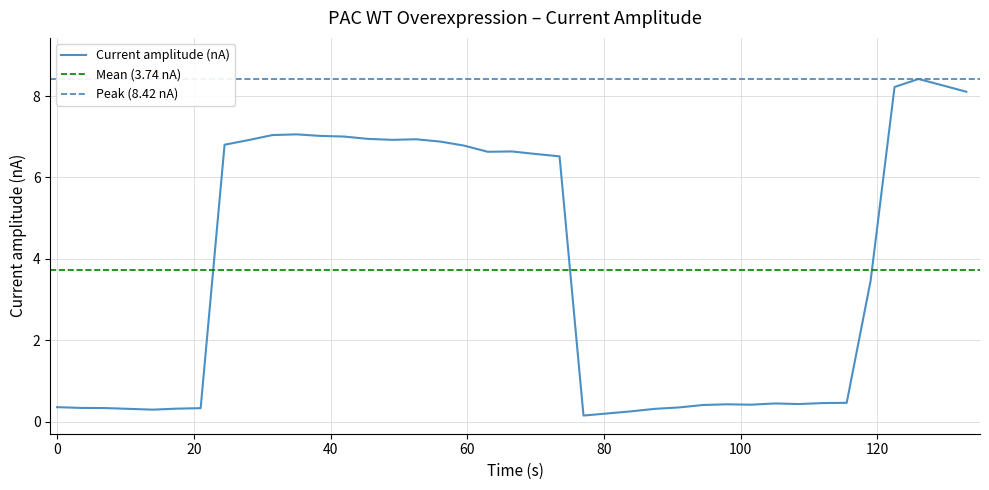

Does the chart have visible grid lines?

Yes